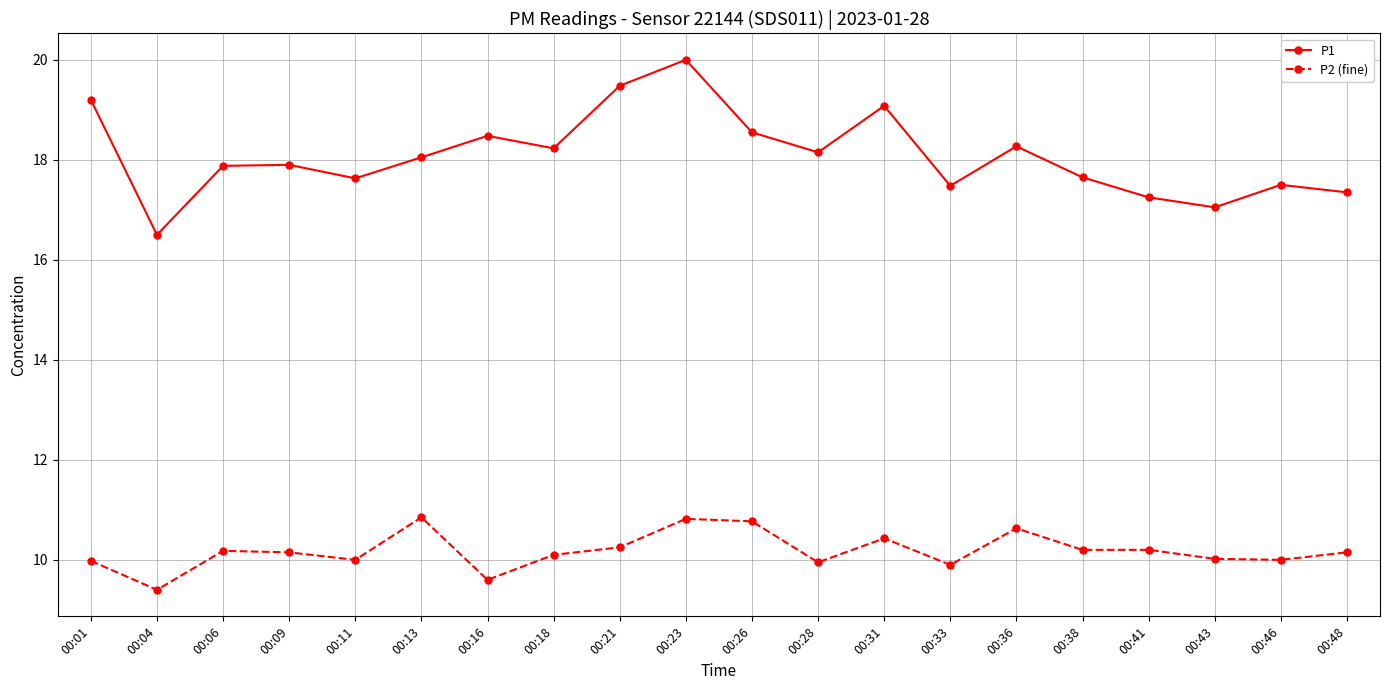

True or false: P2 (fine) has more than 0 points higher than both neighbors.

True